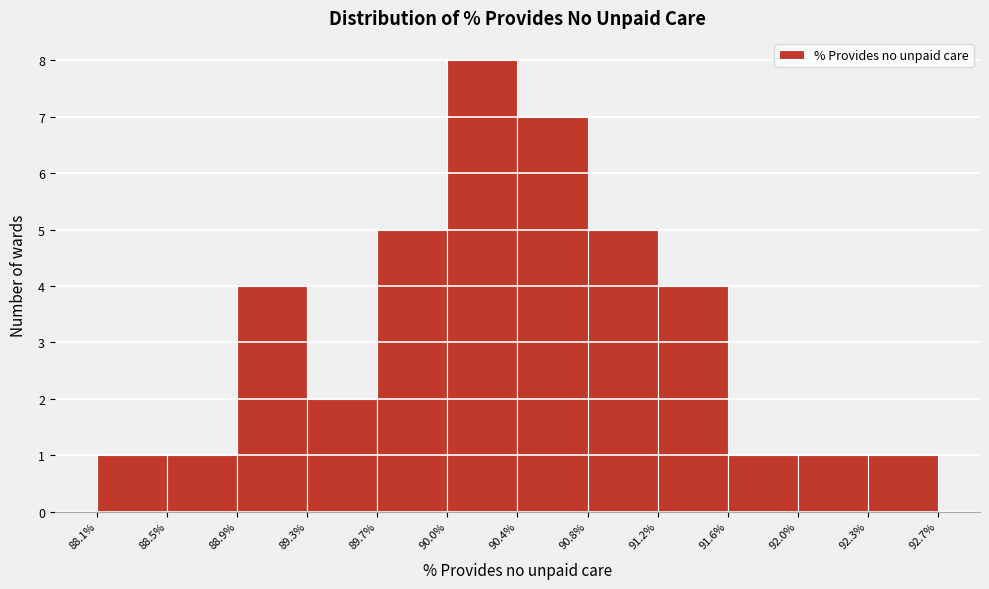

Reading left to right, list every bar in this chart as the range it spans on the x-axis followed by its height. The values are not printed on the chart, so give them approximately, as read against the axis.

88.1% to 88.5%: 1
88.5% to 88.9%: 1
88.9% to 89.3%: 4
89.3% to 89.7%: 2
89.7% to 90.0%: 5
90.0% to 90.4%: 8
90.4% to 90.8%: 7
90.8% to 91.2%: 5
91.2% to 91.6%: 4
91.6% to 92.0%: 1
92.0% to 92.3%: 1
92.3% to 92.7%: 1